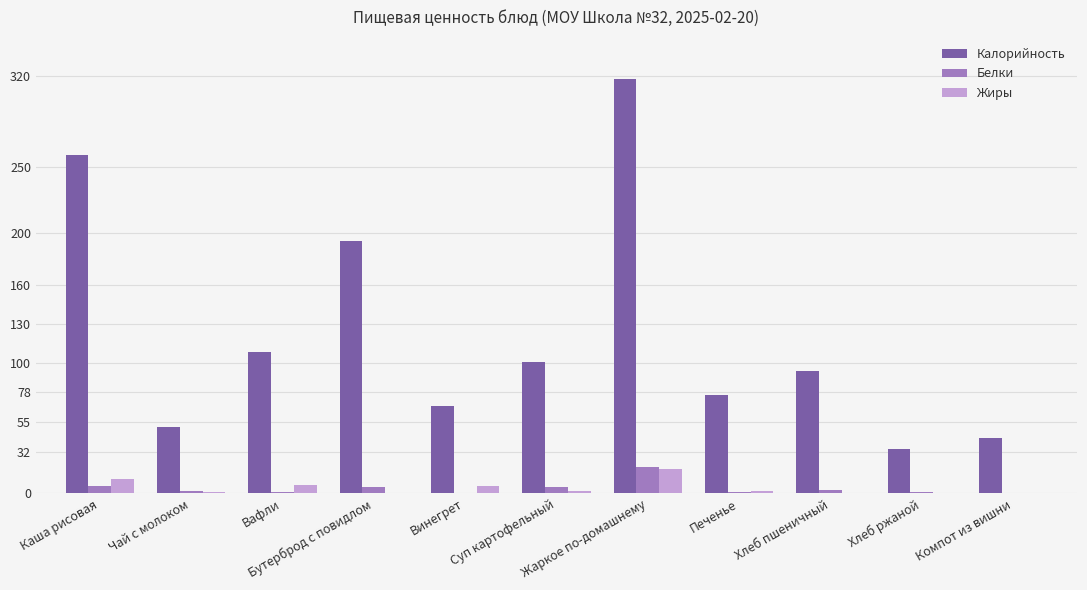

At which label does Жиры reach its peak?

Жаркое по-домашнему